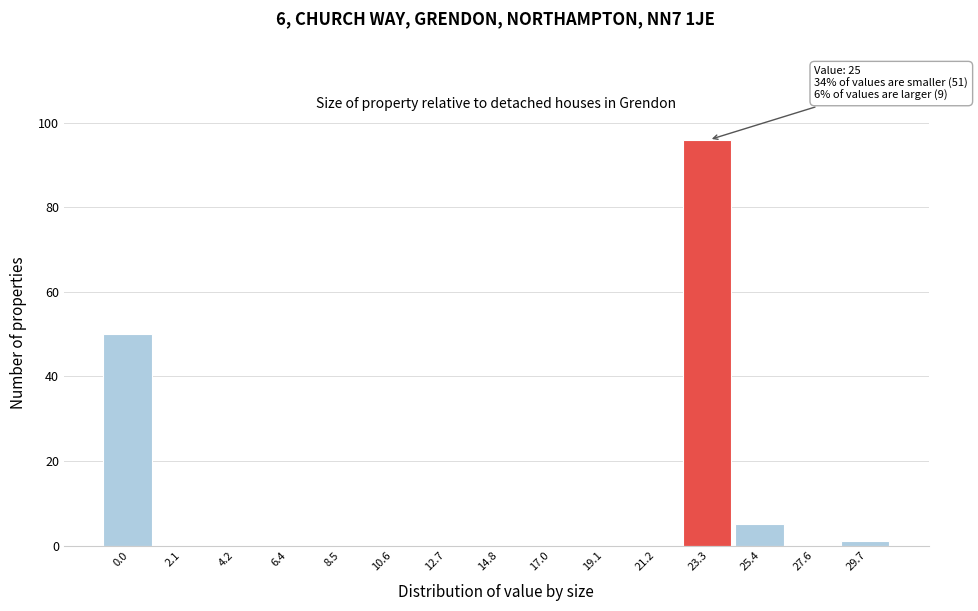

Reading left to right, transcribe all the data shown in this chart.

0.0=50	2.1=0	4.2=0	6.4=0	8.5=0	10.6=0	12.7=0	14.8=0	17.0=0	19.1=0	21.2=0	23.3=96	25.4=5	27.6=0	29.7=1